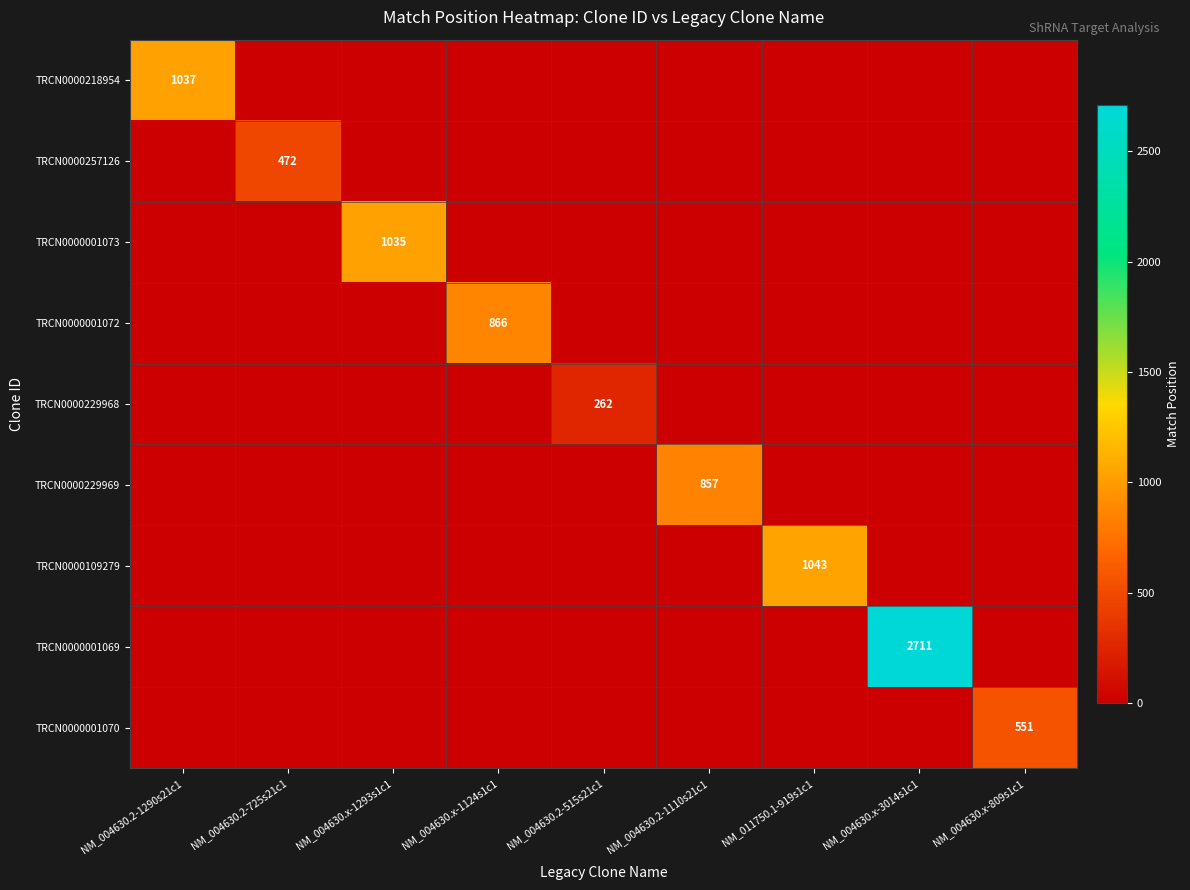

Which series has the largest range (max minus min)?

TRCN0000001069